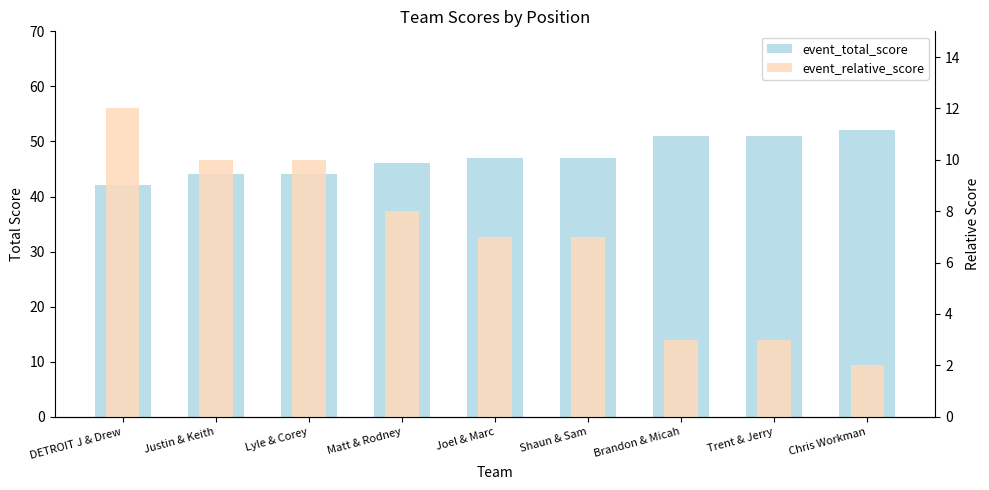

Reading left to right, what are all the values shown in this chart?

event_total_score: DETROIT J & Drew=42	Justin & Keith=44	Lyle & Corey=44	Matt & Rodney=46	Joel & Marc=47	Shaun & Sam=47	Brandon & Micah=51	Trent & Jerry=51	Chris Workman=52
event_relative_score: DETROIT J & Drew=12	Justin & Keith=10	Lyle & Corey=10	Matt & Rodney=8	Joel & Marc=7	Shaun & Sam=7	Brandon & Micah=3	Trent & Jerry=3	Chris Workman=2